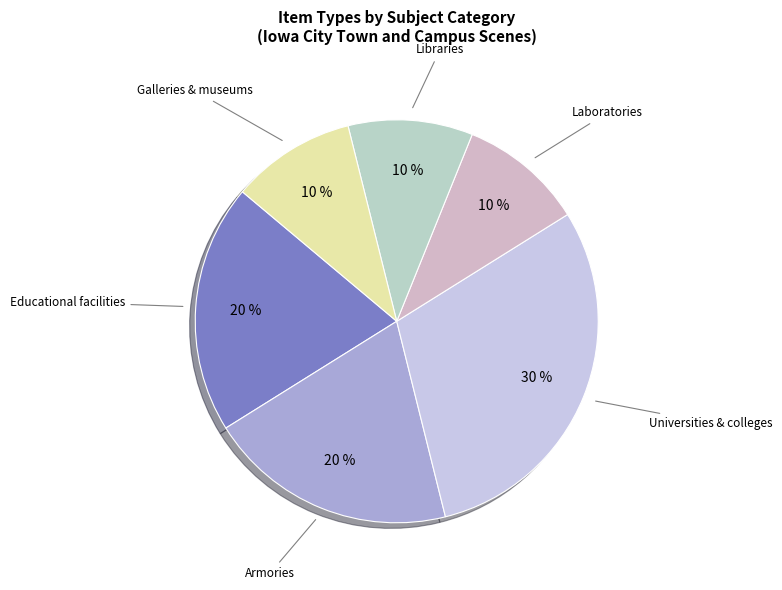

How many slices are in this pie chart?

6